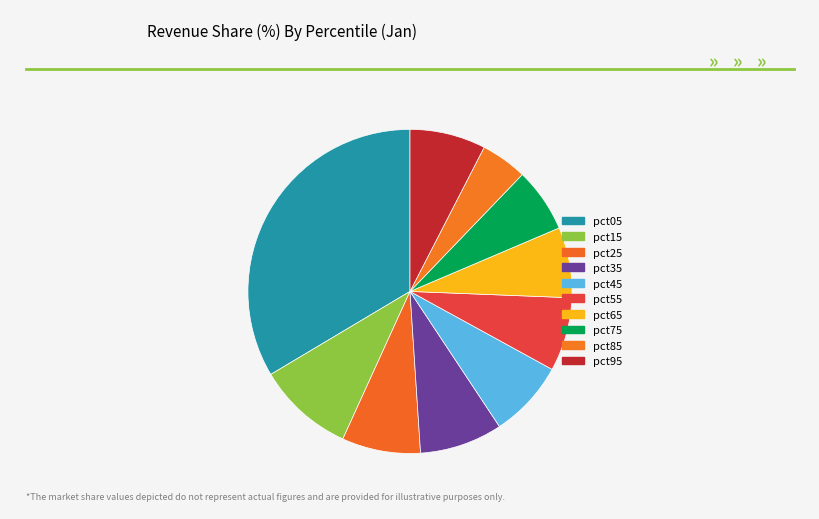

How much of the chart is everything except pct45?

92.3%